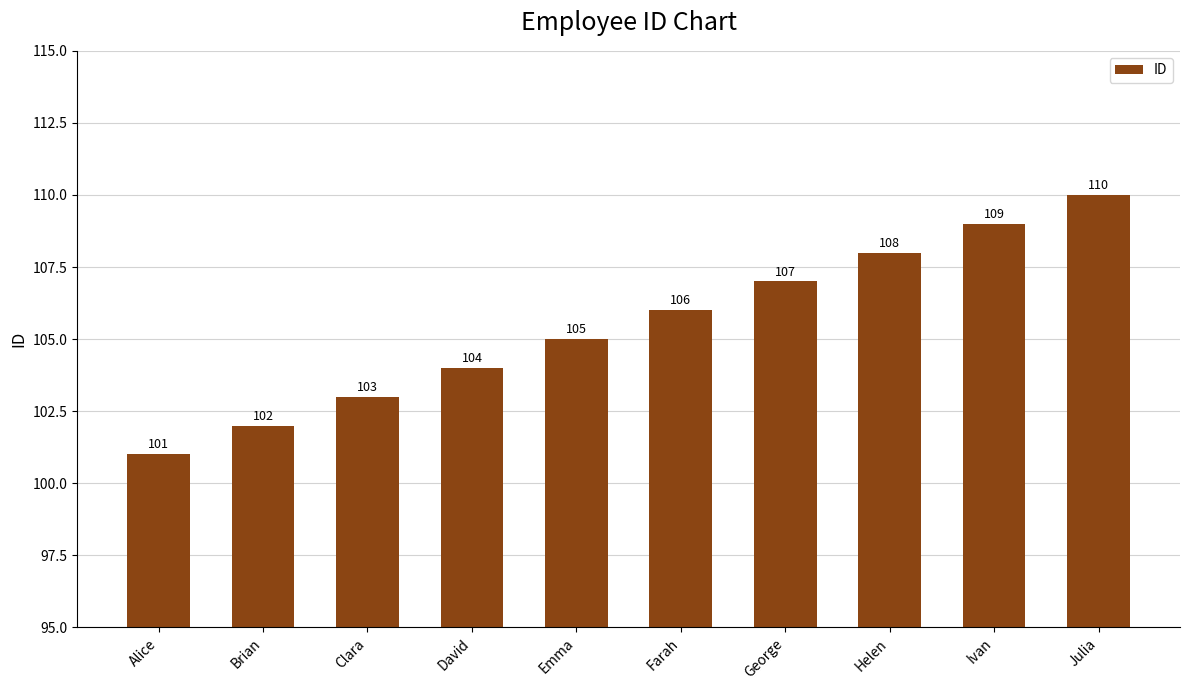

Reading left to right, extract all data points from this chart.

Alice=101	Brian=102	Clara=103	David=104	Emma=105	Farah=106	George=107	Helen=108	Ivan=109	Julia=110